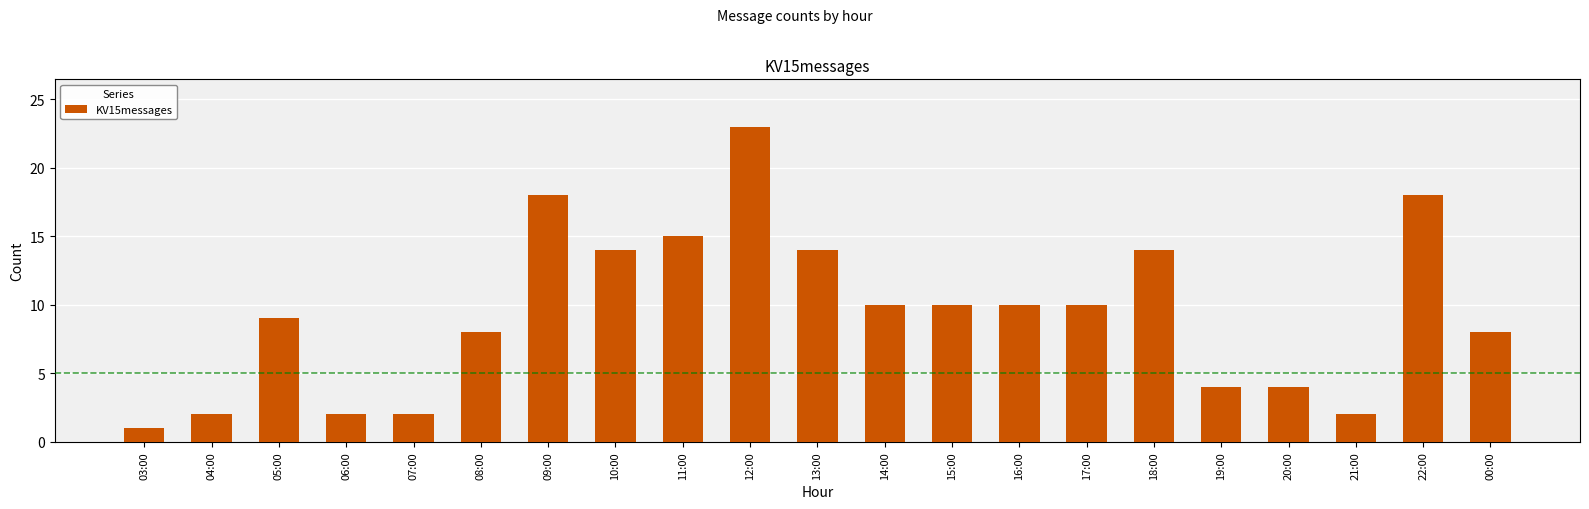

Reading right to left, transcribe all the data shown in this chart.

8	18	2	4	4	14	10	10	10	10	14	23	15	14	18	8	2	2	9	2	1